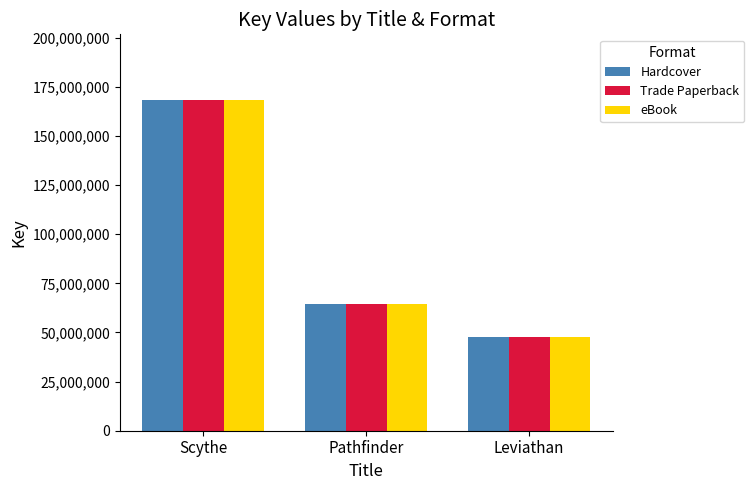

What is the total value across all series at Pathfinder?

192753117